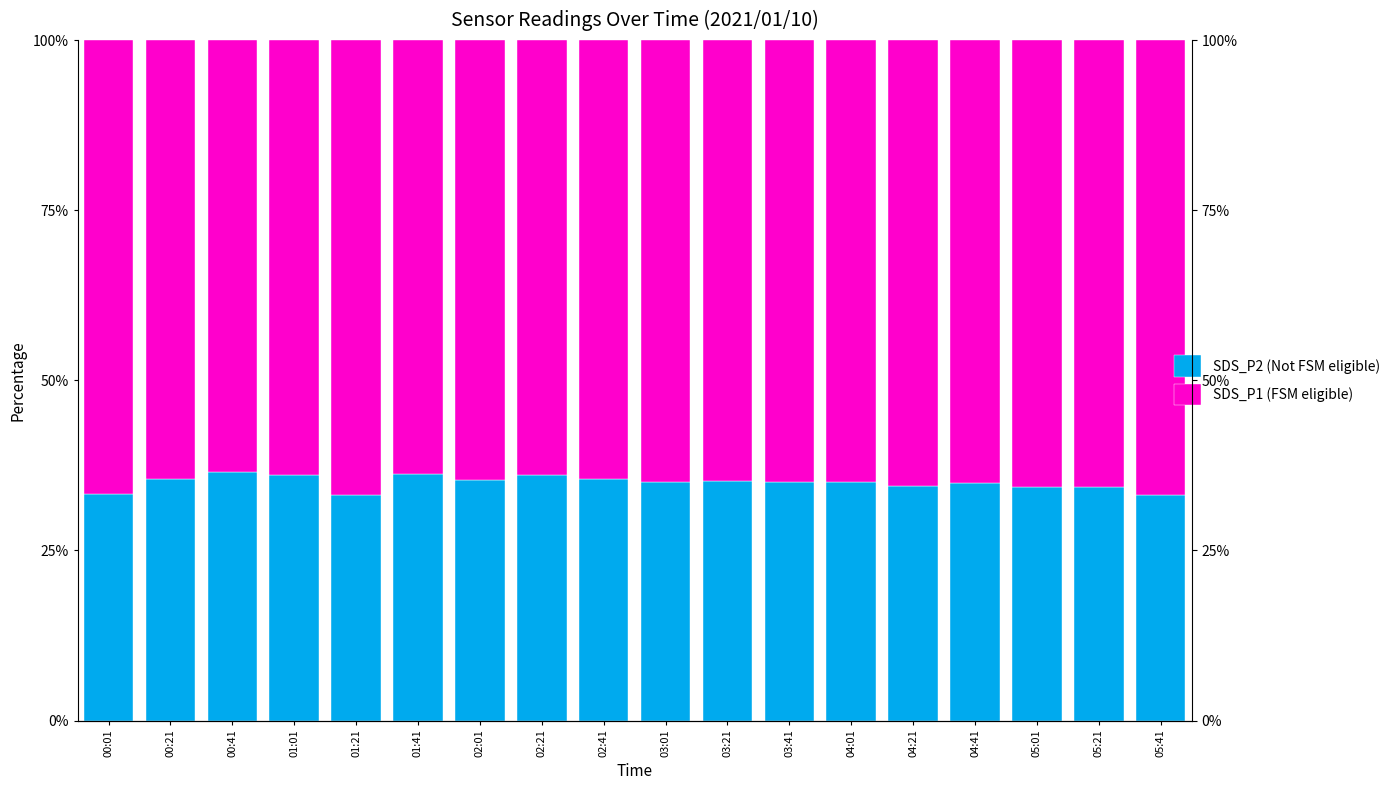

Rank the series by their average value, from highest to lowest.

SDS_P1 (FSM eligible), SDS_P2 (Not FSM eligible)